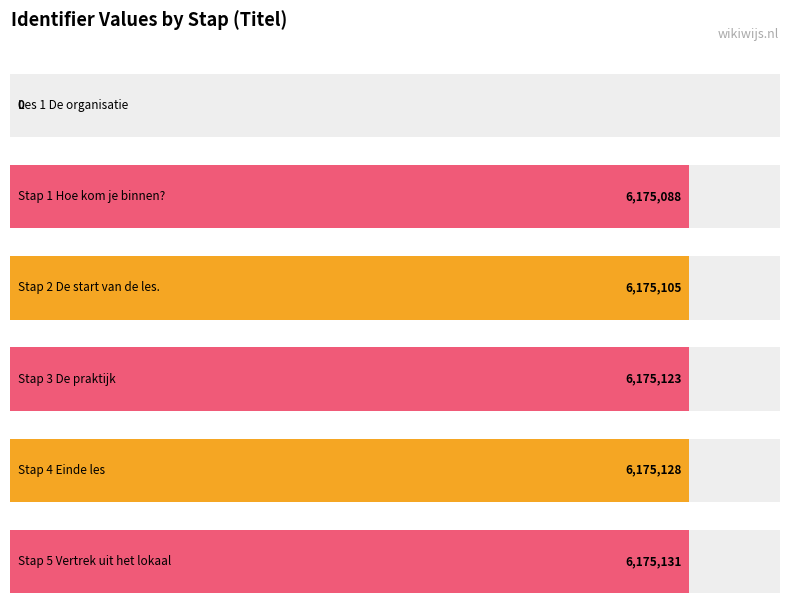

The value at Stap 2 De start van de les. is 6175105. True or false?

True